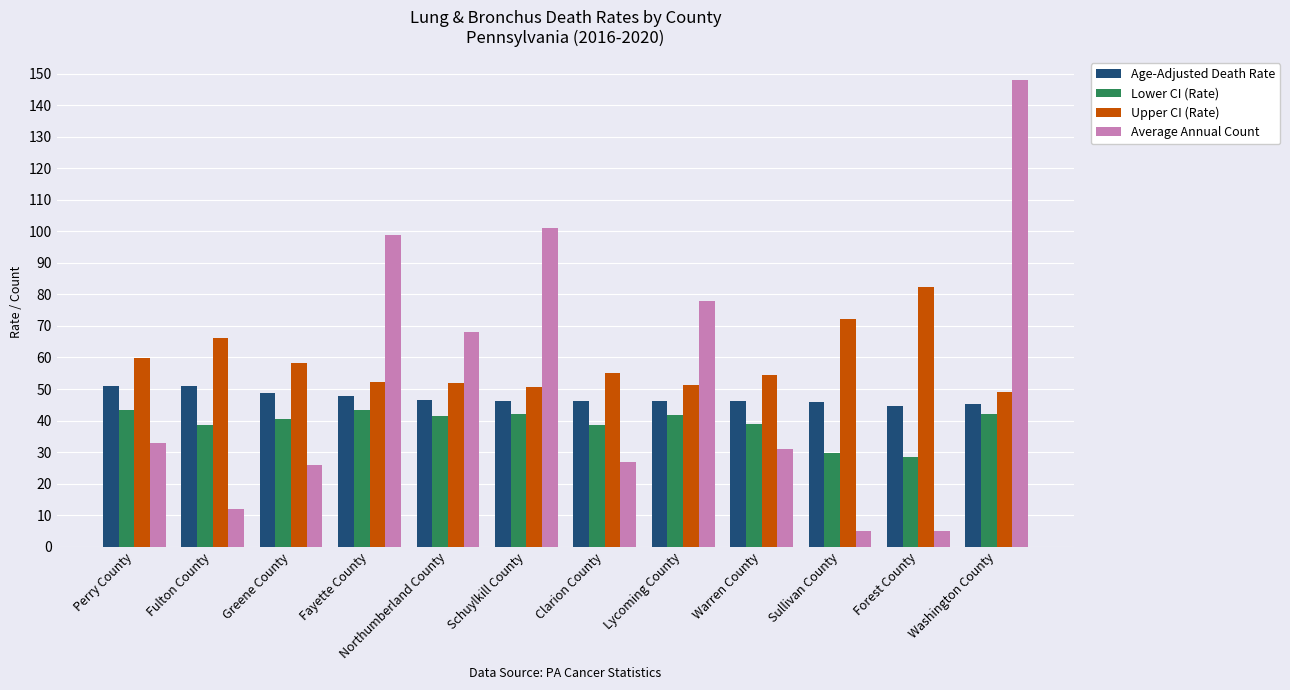

Where is Average Annual Count nearest to the value 76?

Lycoming County